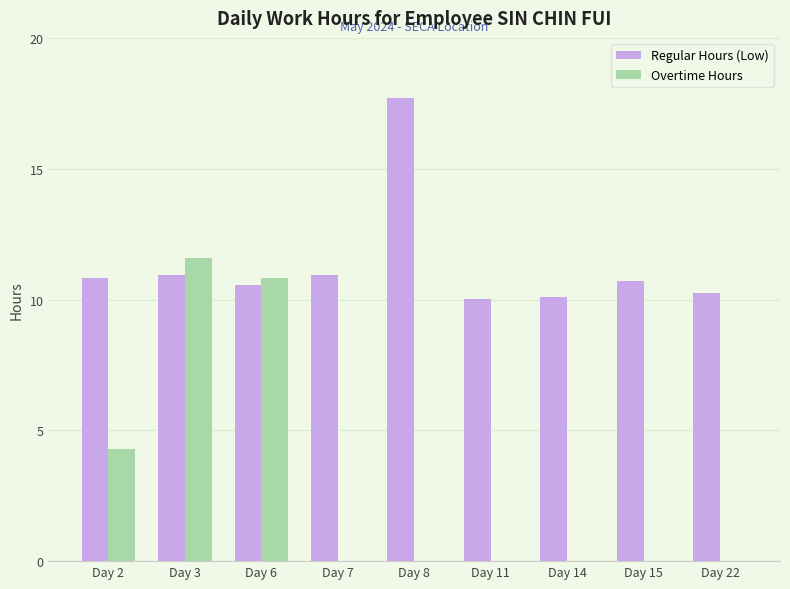

What is the sum of all Overtime Hours values?

26.7